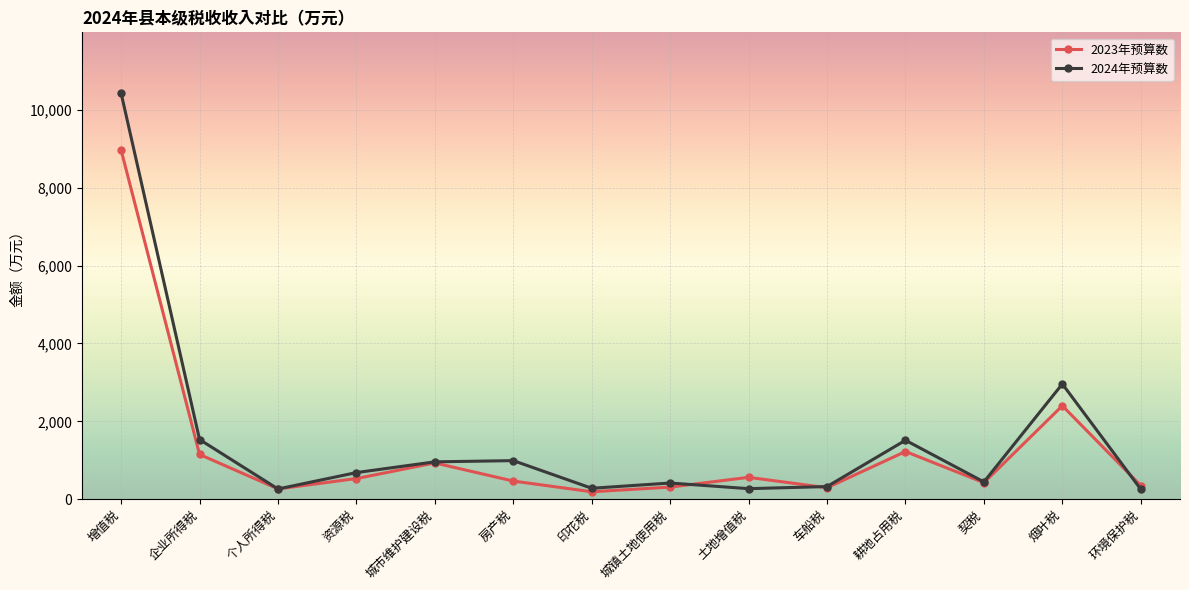

At how many categories does at least one series exceed 7492?

1